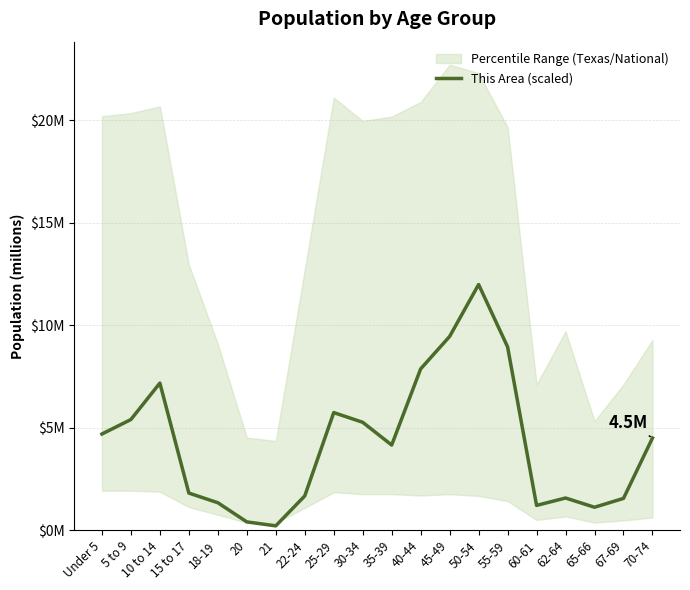

What is the approximate value at Under 5?

4.7